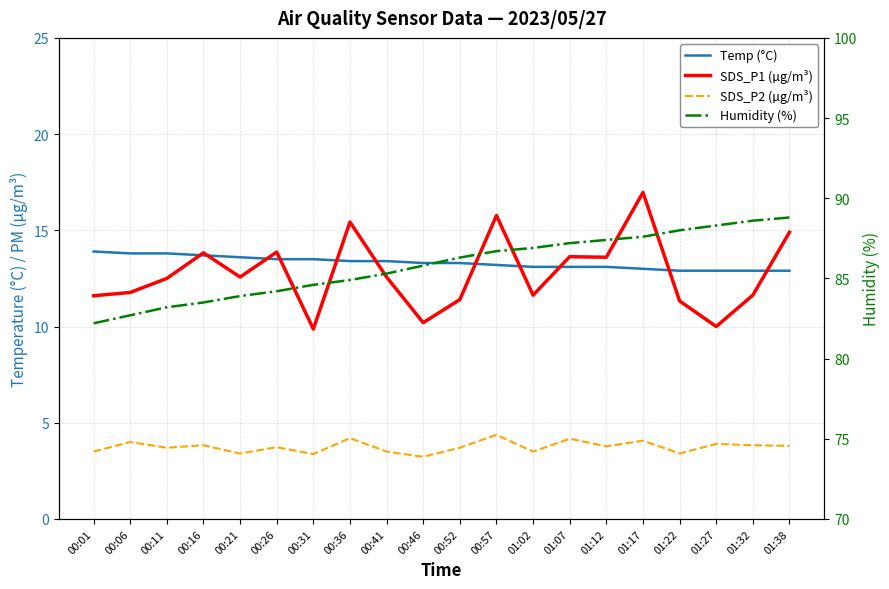

What is the label of the 9th point from the right?

00:57